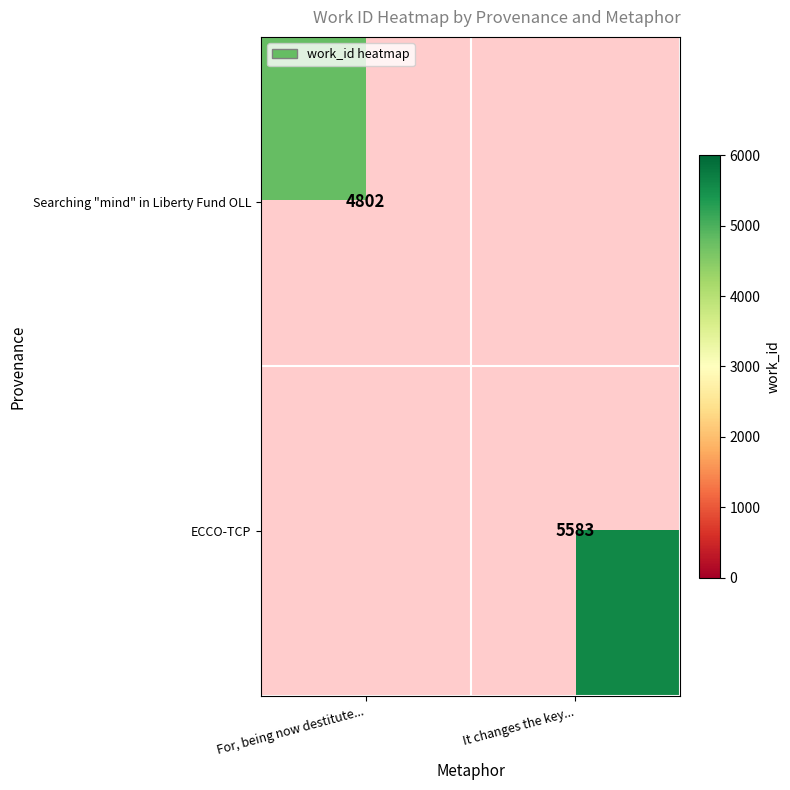

Is it true that ECCO-TCP equals 9136 at It changes the key...?

False